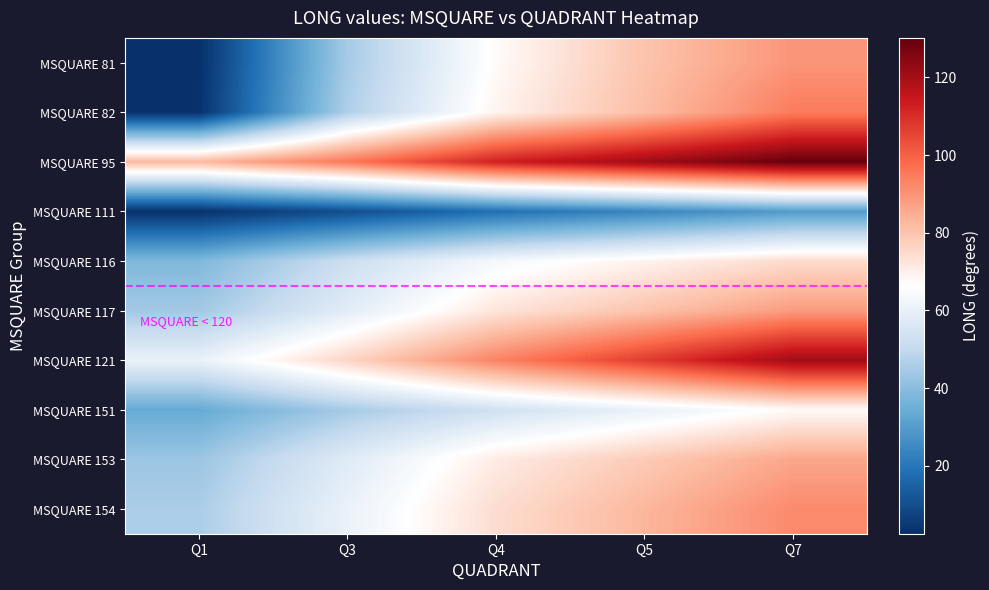

Rank the series at Q3 from highest to lowest value.

MSQUARE 95, MSQUARE 121, MSQUARE 154, MSQUARE 117, MSQUARE 153, MSQUARE 116, MSQUARE 82, MSQUARE 81, MSQUARE 151, MSQUARE 111